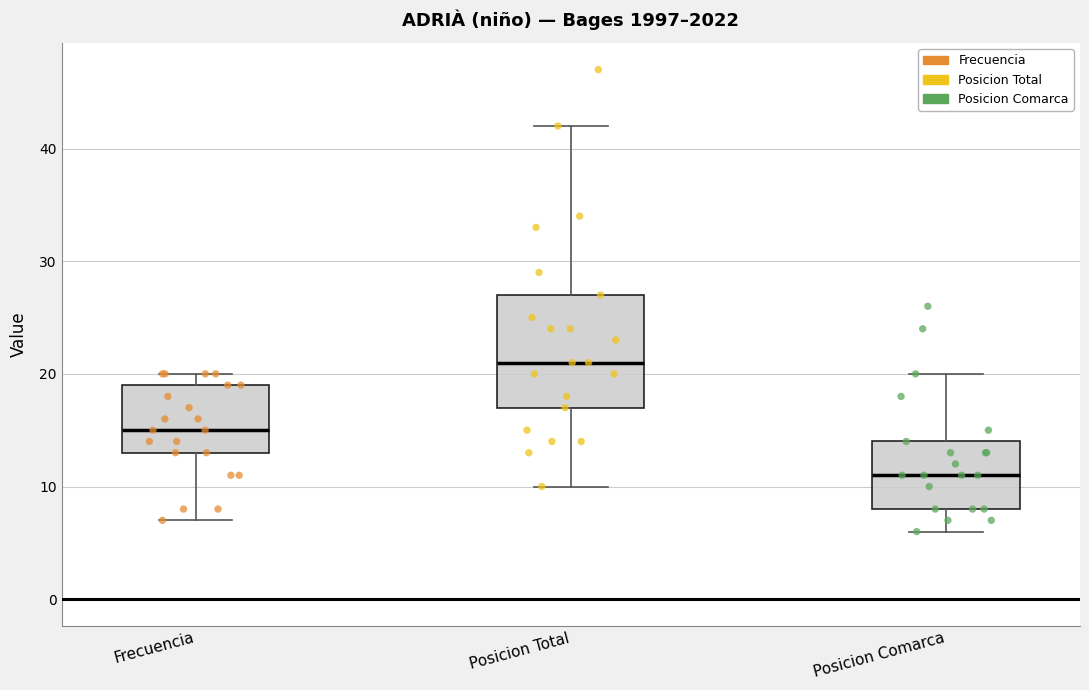

Which box is the tallest, from its lower edge to its upper edge?

Posicion Total